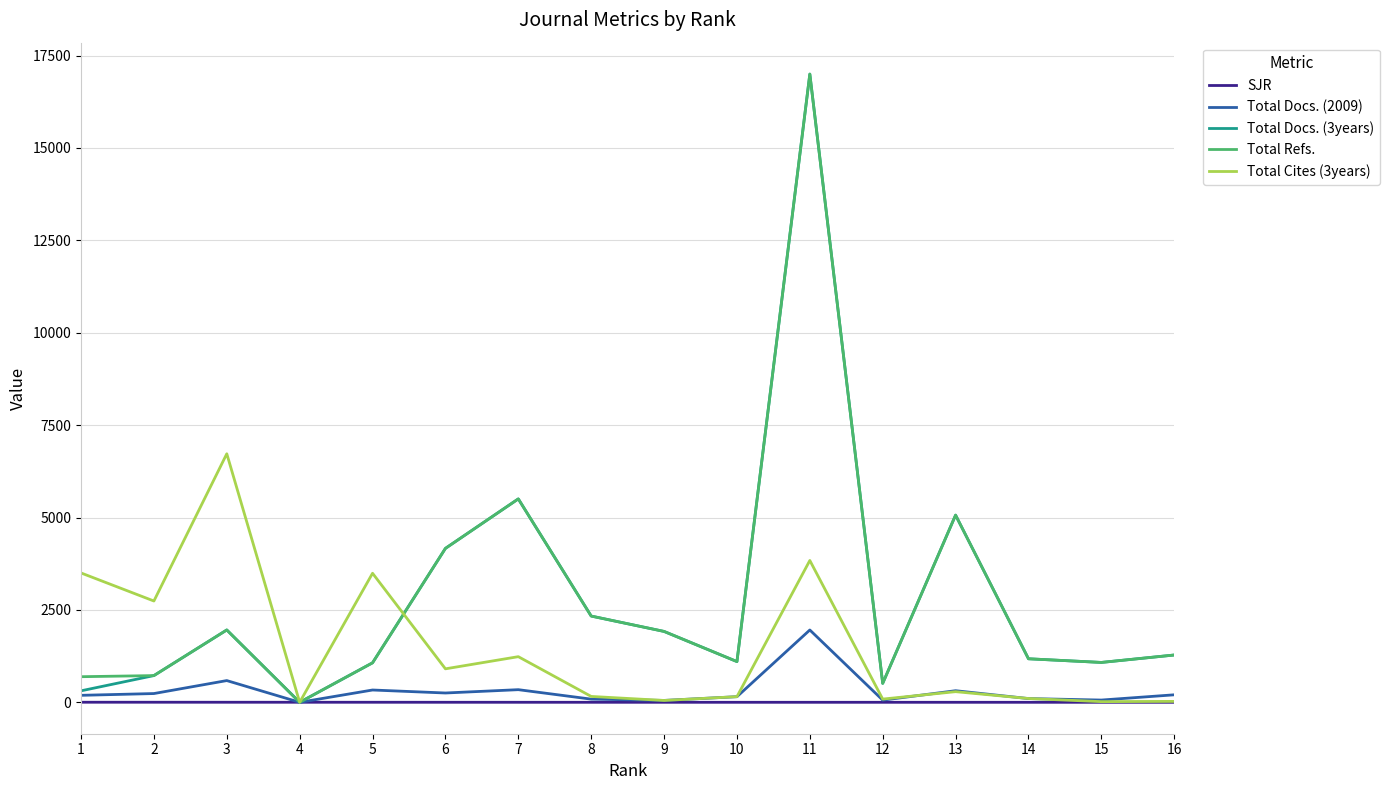

What is the approximate value of Total Docs. (3years) at 14?

1178.0